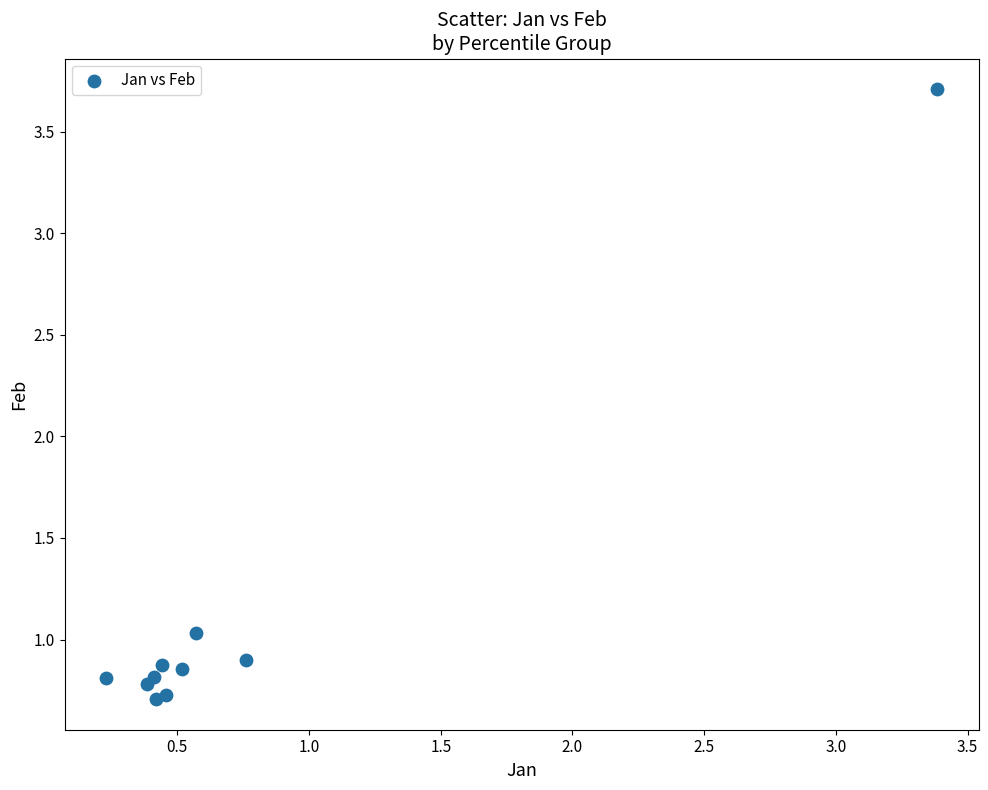

What is the average Y value?

1.1